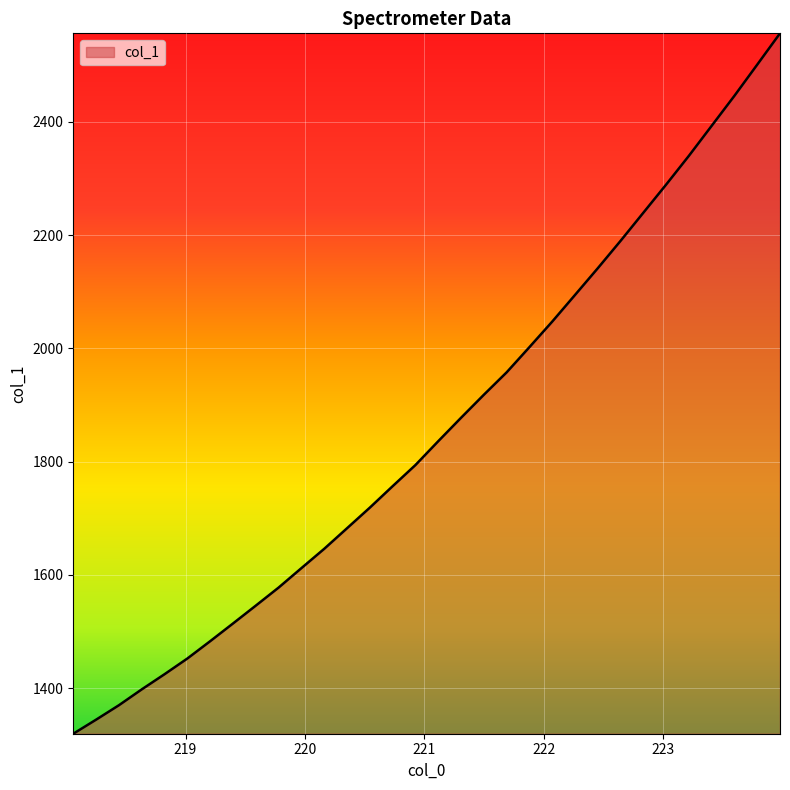

How many distinct data groups are displayed?

1